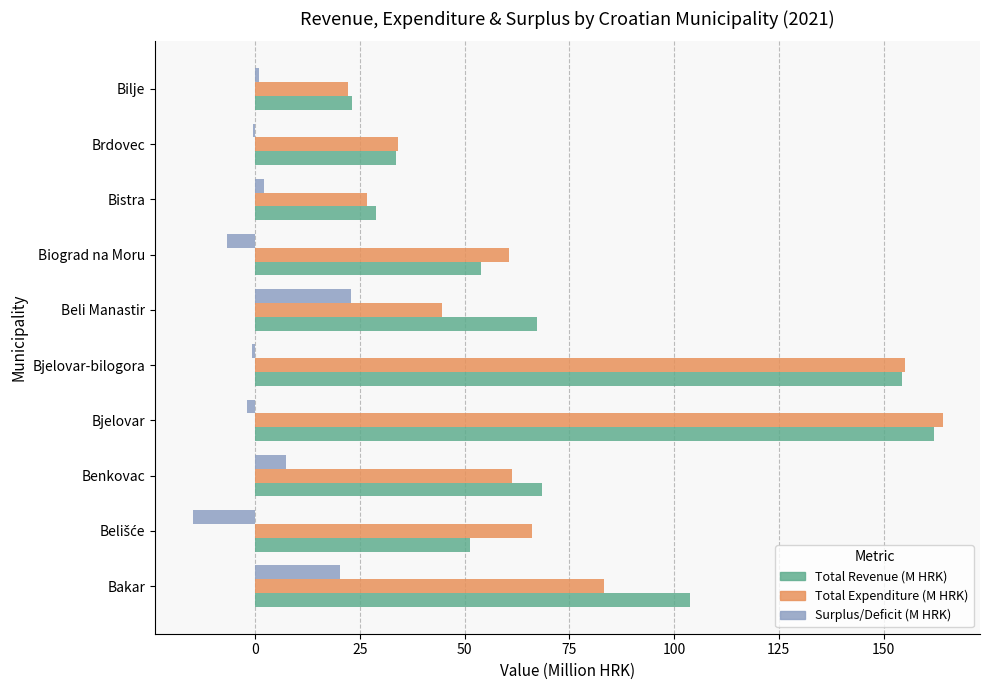

What is the sum of all Total Expenditure (M HRK) values?

717.9